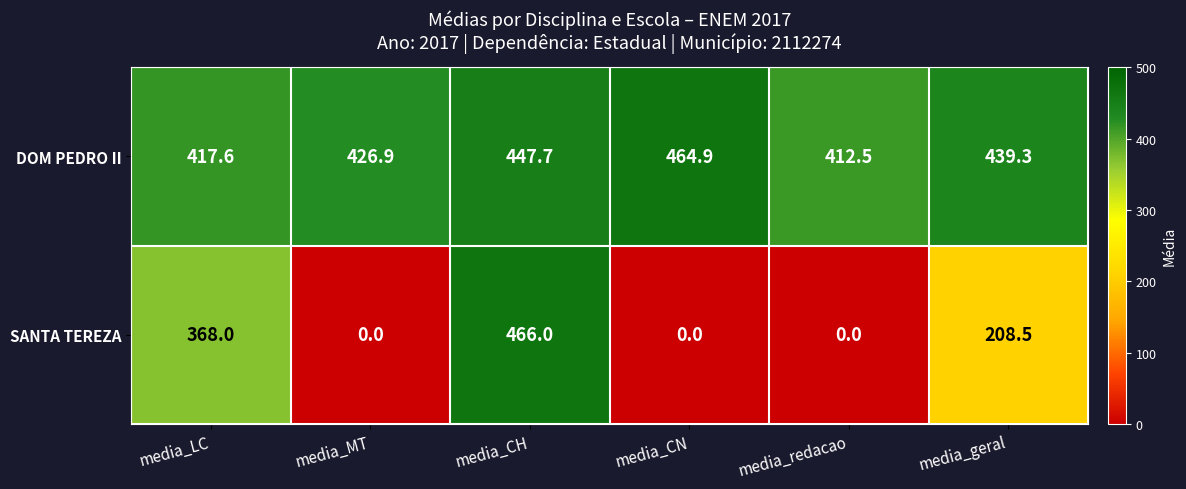

True or false: DOM PEDRO II has a value of 439.3 at media_geral.

True